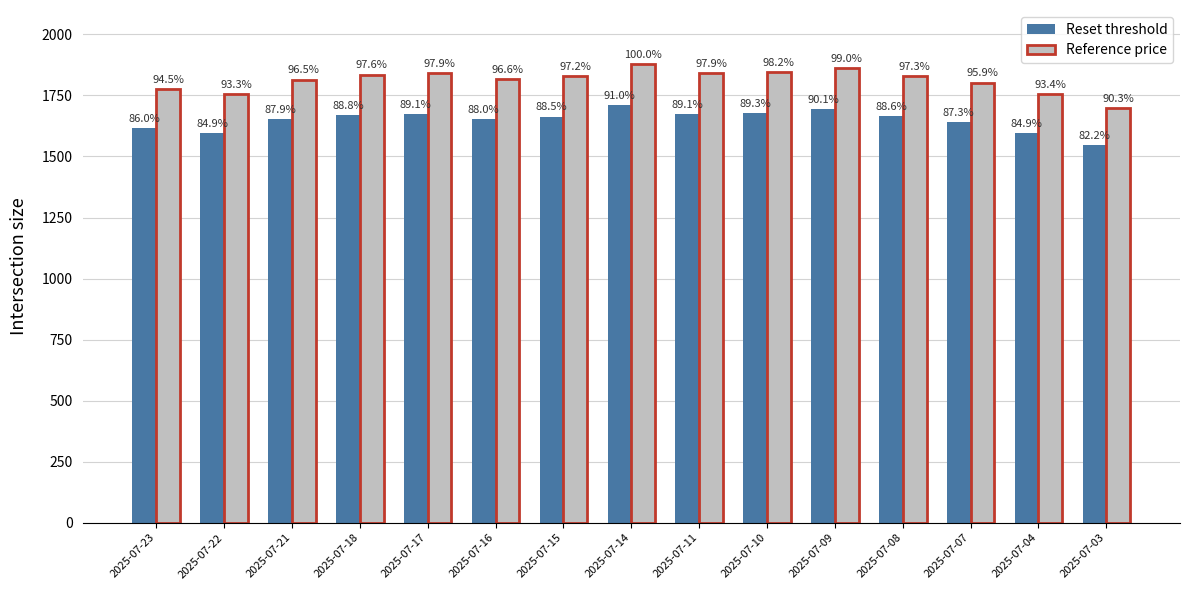

True or false: Reset threshold has a value of 2164.7 at 2025-07-04.

False